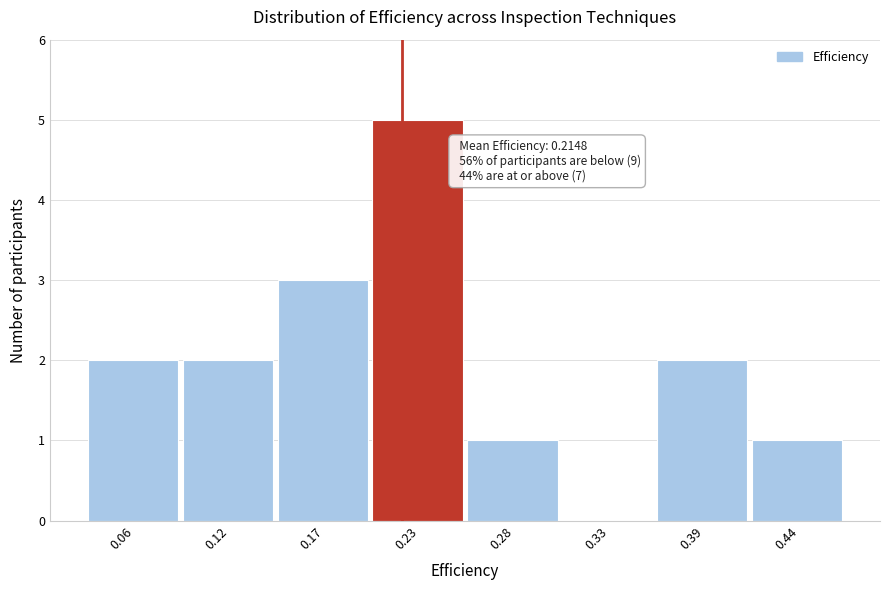

Reading left to right, what are all the values shown in this chart?

0.06=2	0.12=2	0.17=3	0.23=5	0.28=1	0.33=0	0.39=2	0.44=1